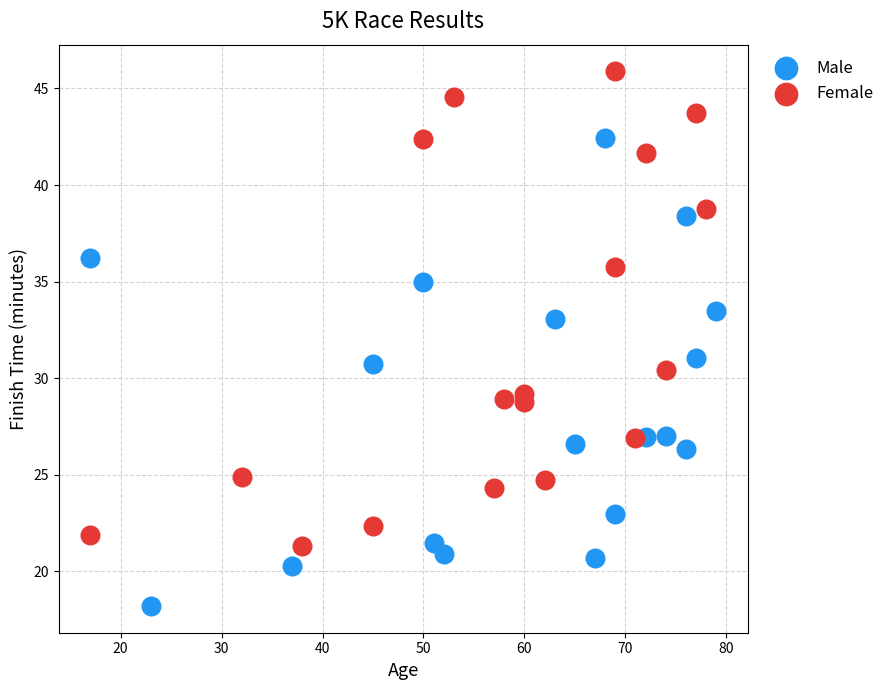

Which series has the widest spread of Y values?

Female